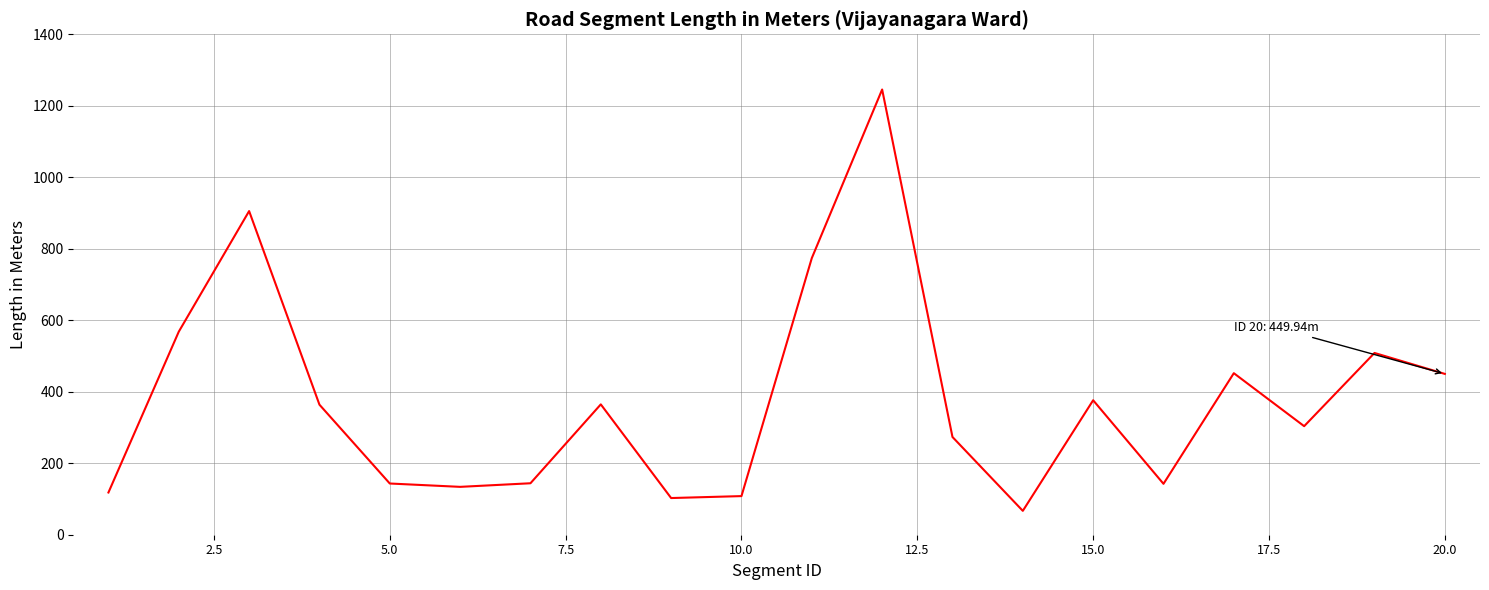

What is the greatest value displayed?

1245.6